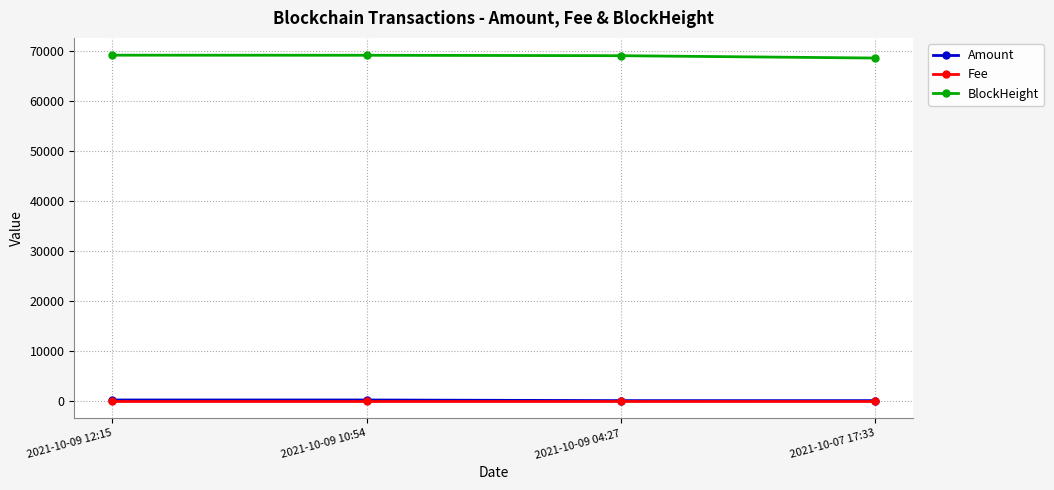

Count the number of data series in this chart.

3